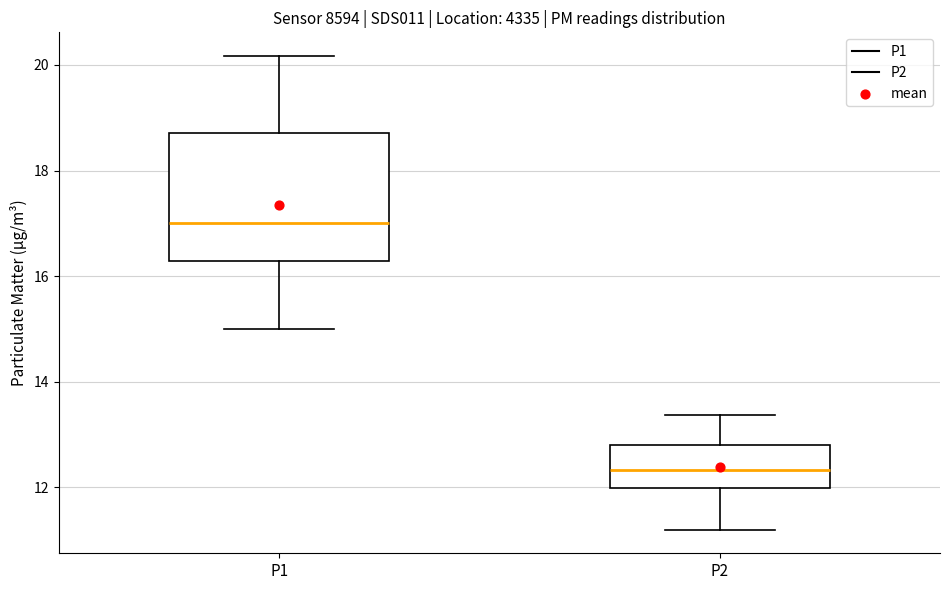

Which box is the tallest, from its lower edge to its upper edge?

P1